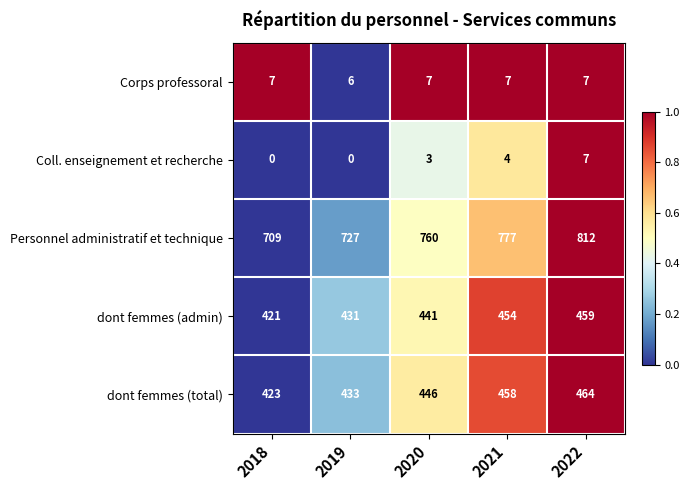

Where is dont femmes (admin) nearest to the value 440?

2020